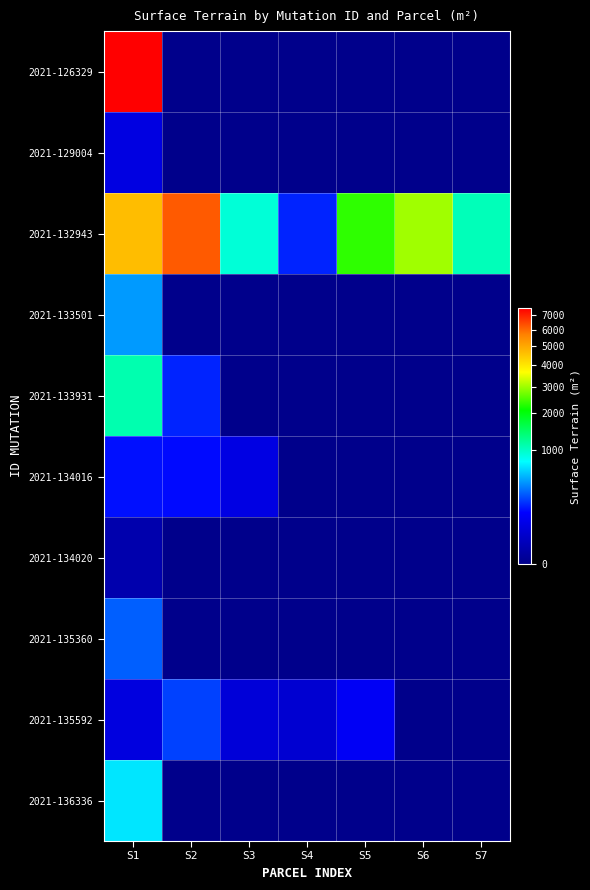

How many data points does each series have?

7